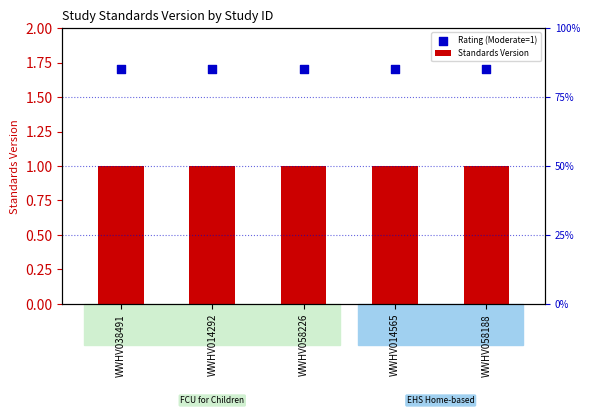

What are all the series names shown in the legend?

Standards Version, Rating (Moderate=1)